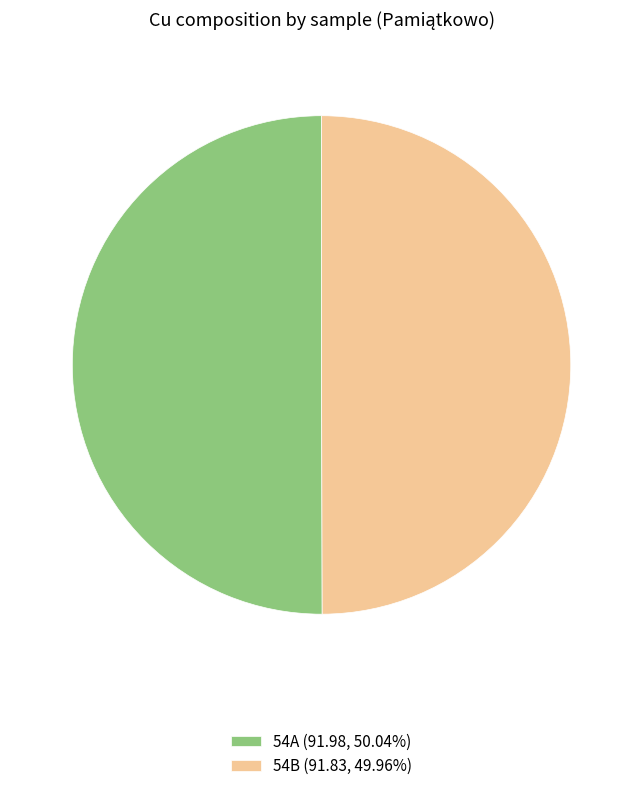

True or false: 54B accounts for 42% of the total.

False